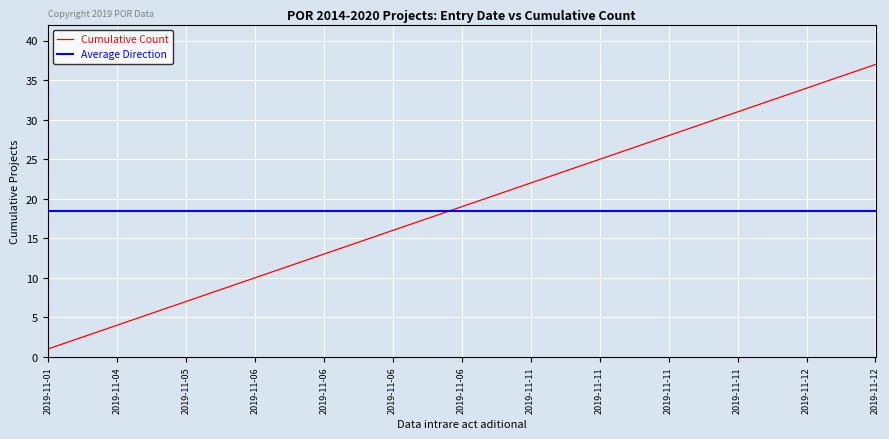

Rank the categories by value from highest to lowest.

2019-11-12, 2019-11-12, 2019-11-12, 2019-11-12, 2019-11-12, 2019-11-12, 2019-11-11, 2019-11-11, 2019-11-11, 2019-11-11, 2019-11-11, 2019-11-11, 2019-11-11, 2019-11-11, 2019-11-11, 2019-11-11, 2019-11-07, 2019-11-06, 2019-11-06, 2019-11-06, 2019-11-06, 2019-11-06, 2019-11-06, 2019-11-06, 2019-11-06, 2019-11-06, 2019-11-06, 2019-11-06, 2019-11-06, 2019-11-06, 2019-11-05, 2019-11-05, 2019-11-04, 2019-11-04, 2019-11-01, 2019-11-01, 2019-11-01